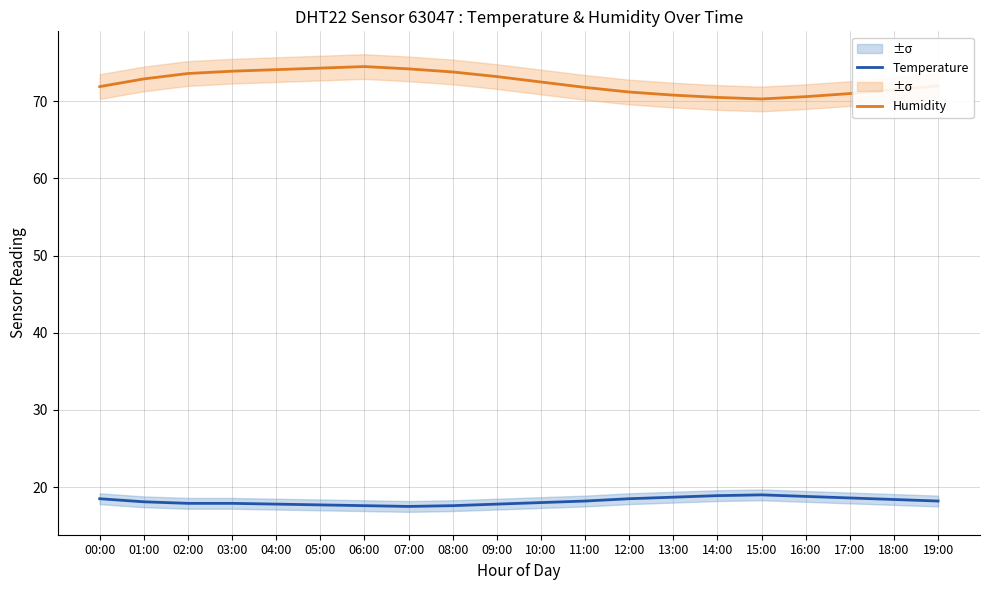

How many series are shown in this chart?

2